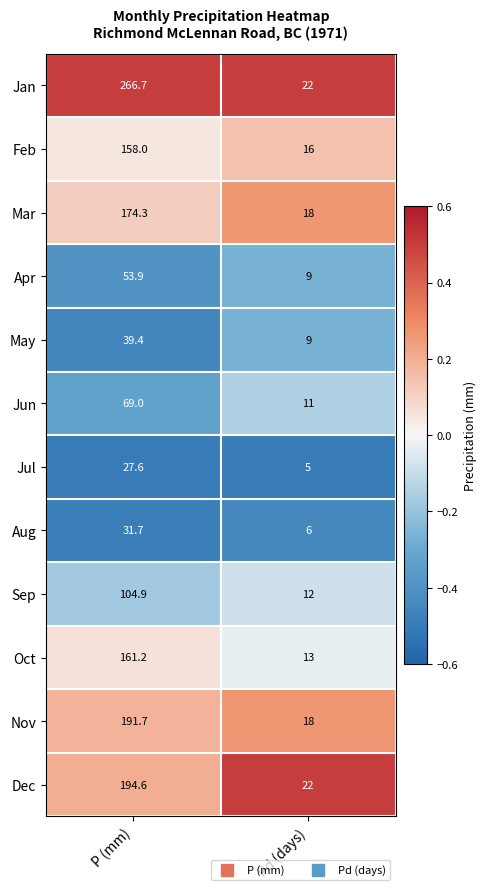

What is the spread (max minus min) of values at P (mm)?

239.1